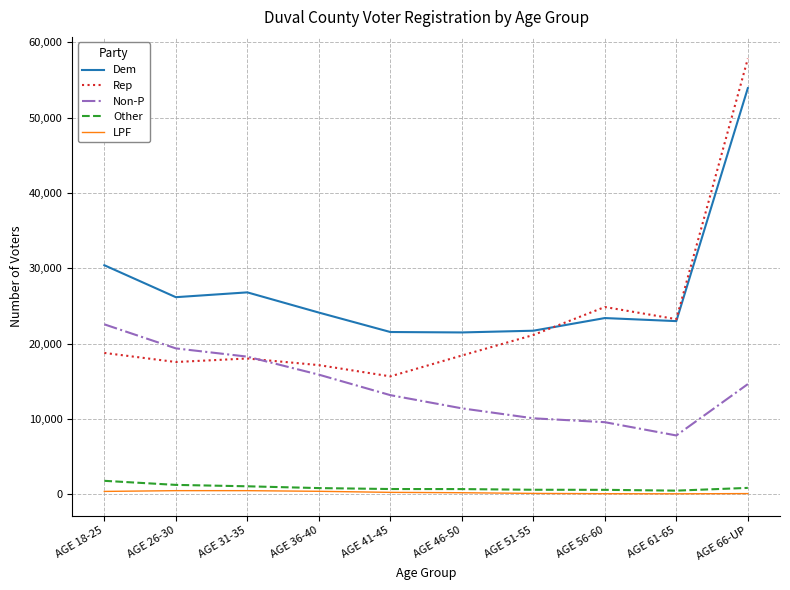

Which series has the largest range (max minus min)?

Rep